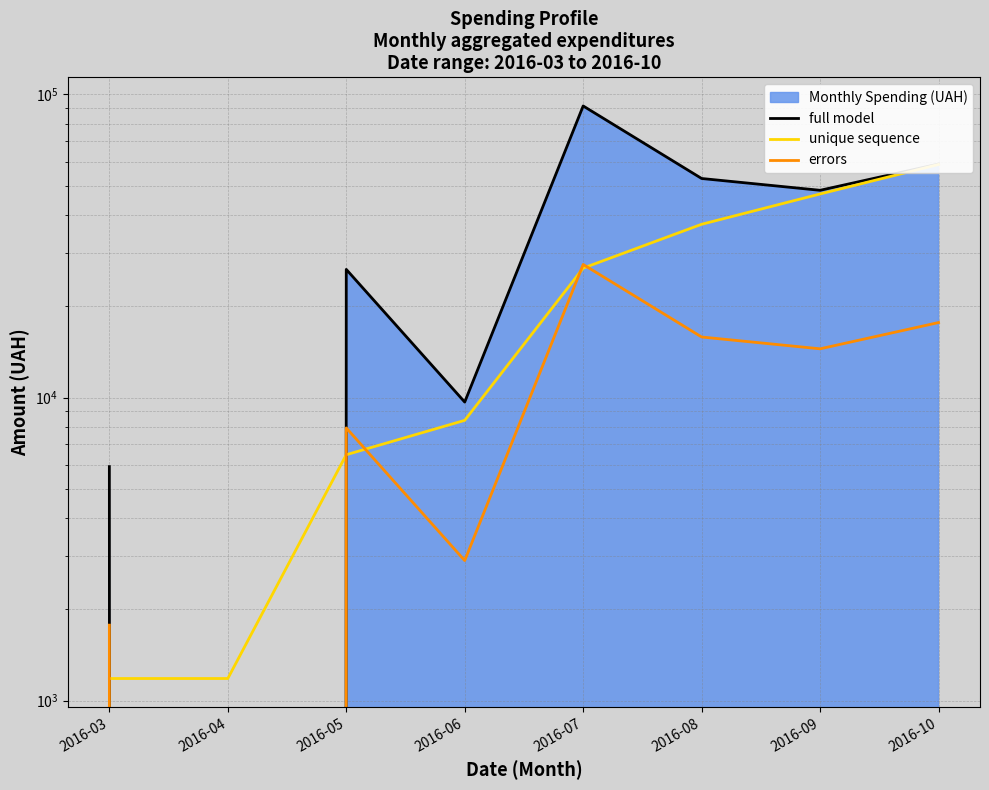

Does the chart have visible grid lines?

Yes